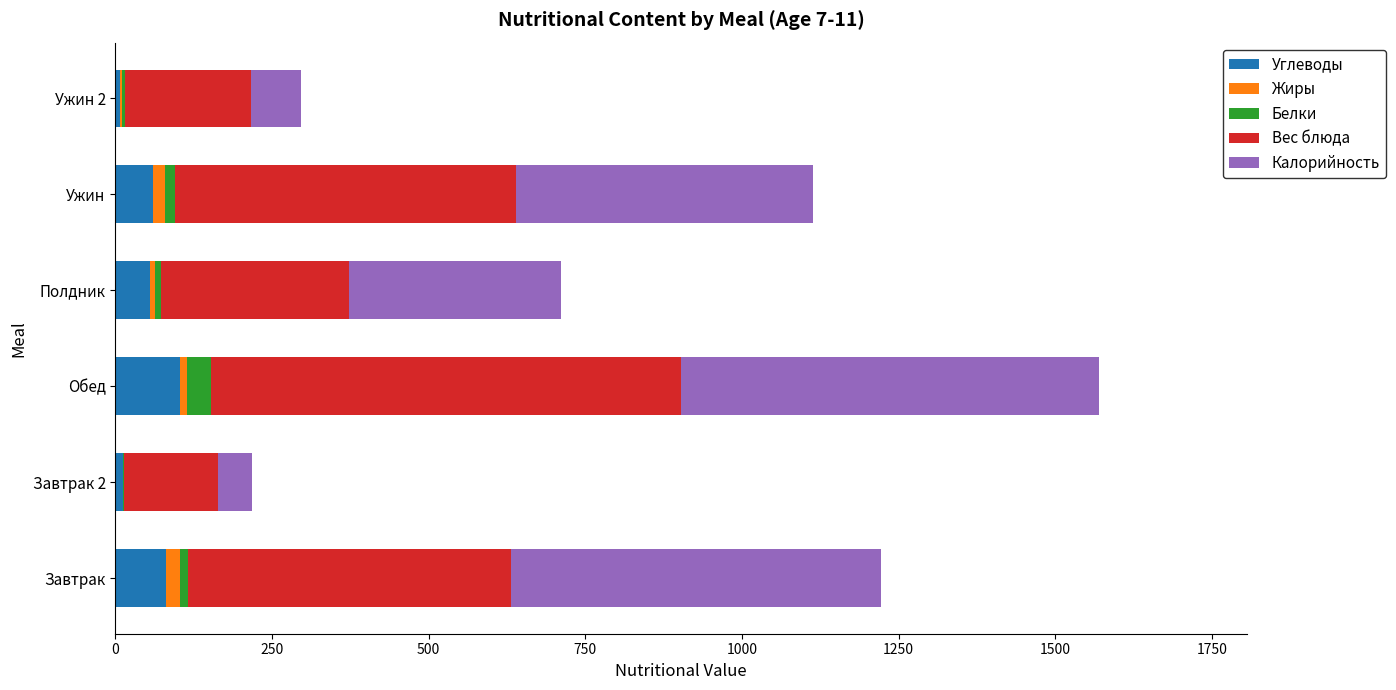

At which category is the sum across all series the highest?

Обед